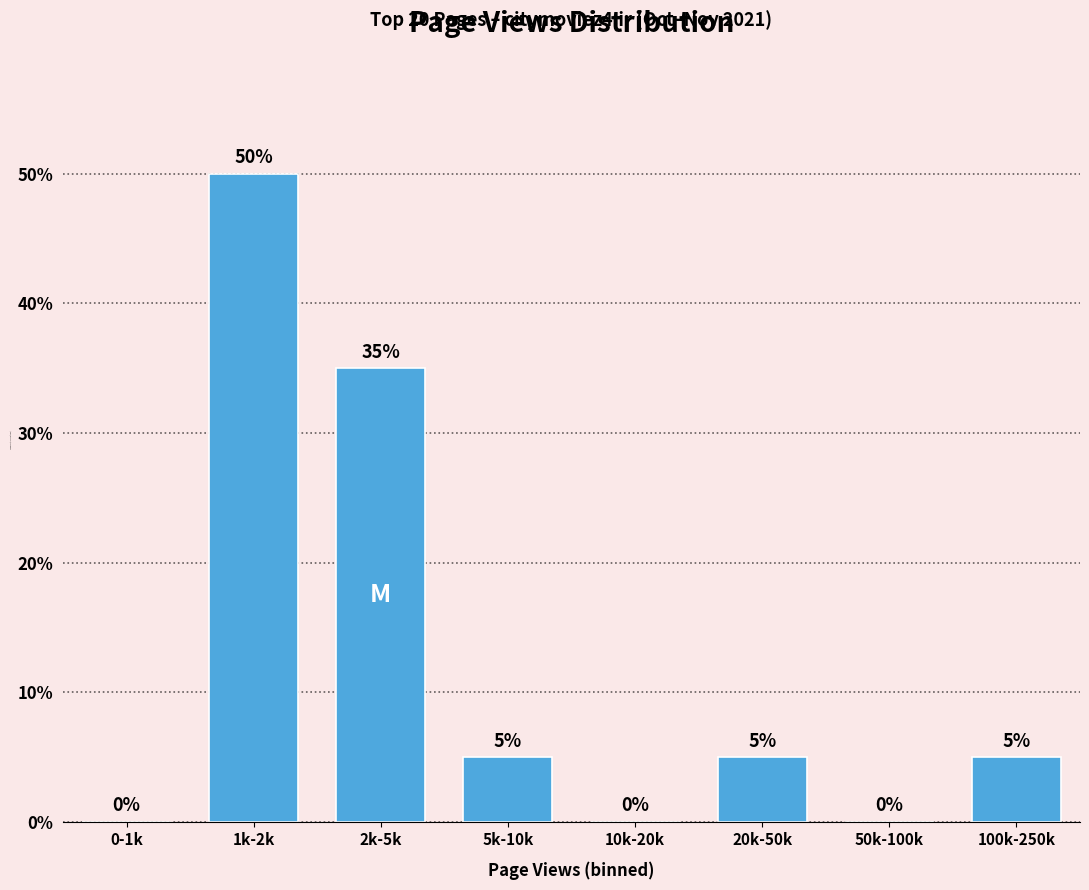

Reading right to left, list all the values displayed in this chart.

100k-250k=5	50k-100k=0	20k-50k=5	10k-20k=0	5k-10k=5	2k-5k=35	1k-2k=50	0-1k=0